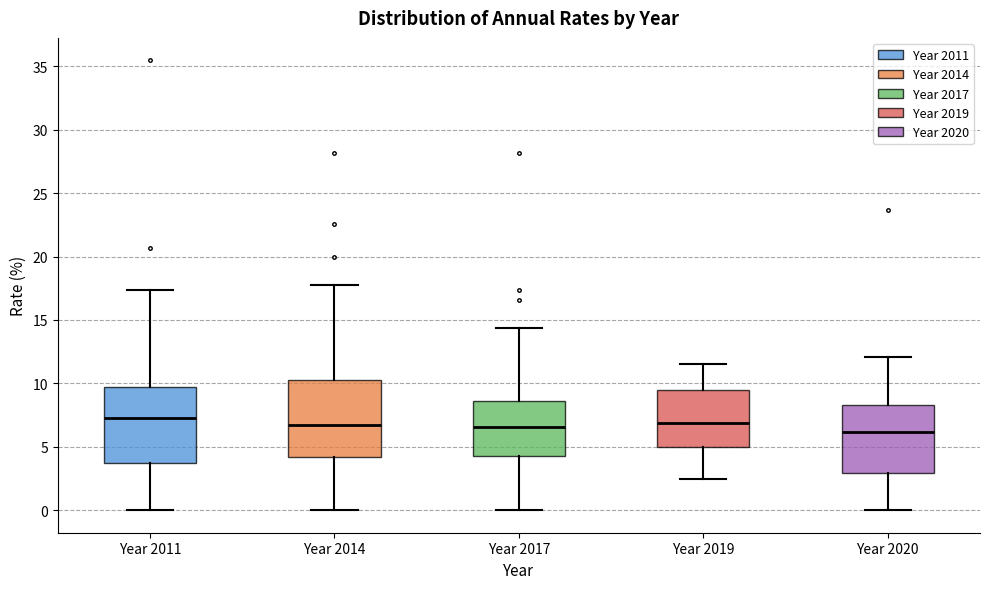

Reading left to right, transcribe this box plot: for each box, give where its median line is, the range the box spans, and where its two whiskers end, as read against the y-axis. The values are not printed on the chart, so give them approximately, as read against the axis.

Year 2011: median 7.0, box 3.5 to 9.5, whiskers 0.0 to 17.5
Year 2014: median 6.5, box 4.0 to 10.0, whiskers 0.0 to 17.5
Year 2017: median 6.5, box 4.0 to 8.5, whiskers 0.0 to 14.5
Year 2019: median 7.0, box 5.0 to 9.5, whiskers 2.5 to 11.5
Year 2020: median 6.0, box 3.0 to 8.5, whiskers 0.0 to 12.0